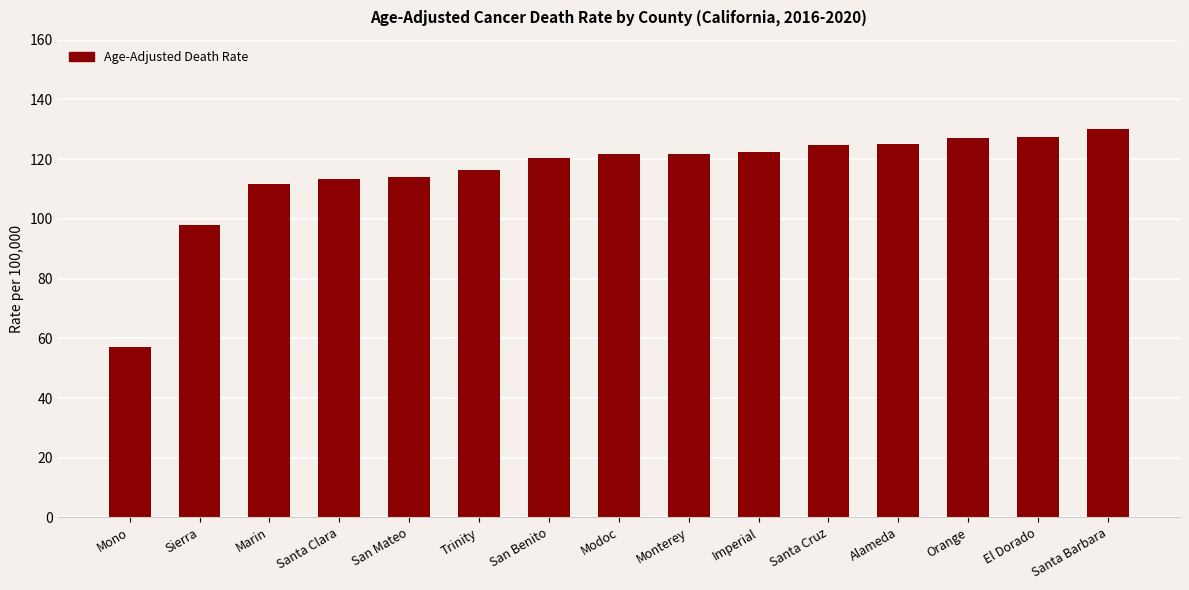

What position from the right is Modoc?

8